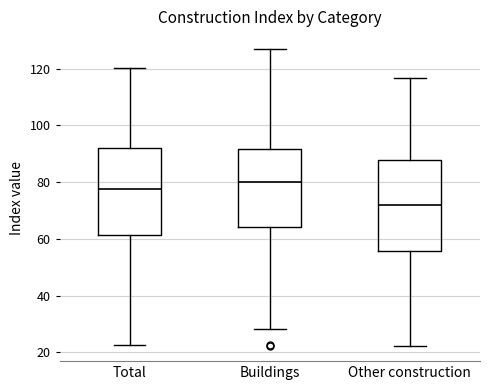

Which box has the highest median line?

Buildings